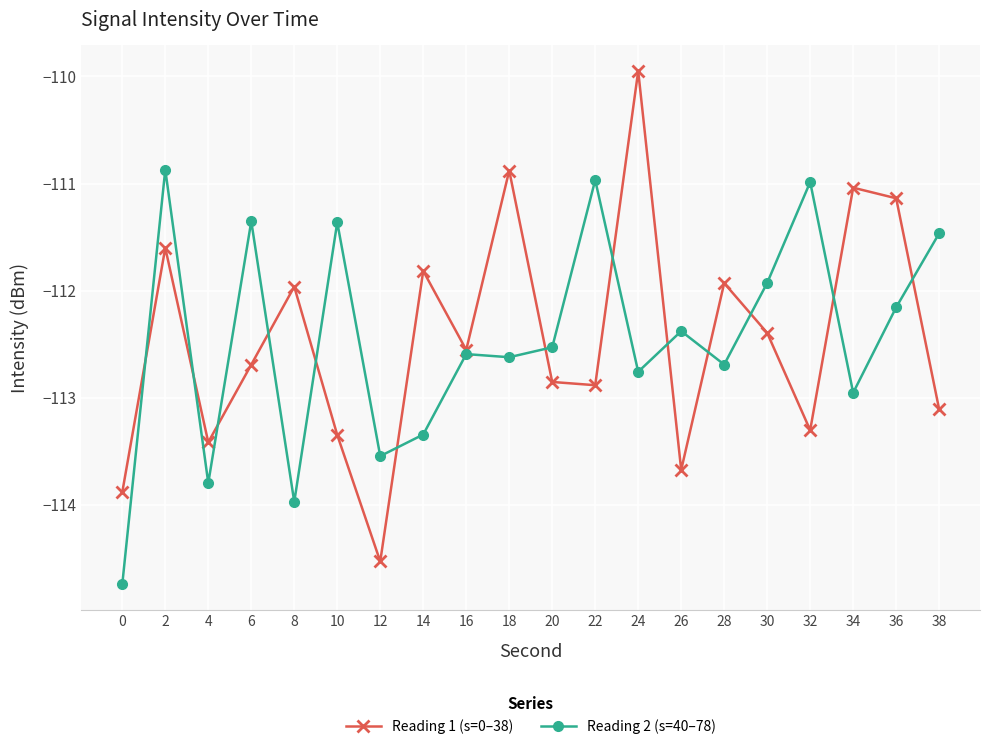

What is the approximate value of Reading 2 (s=40–78) at 30?

-111.9